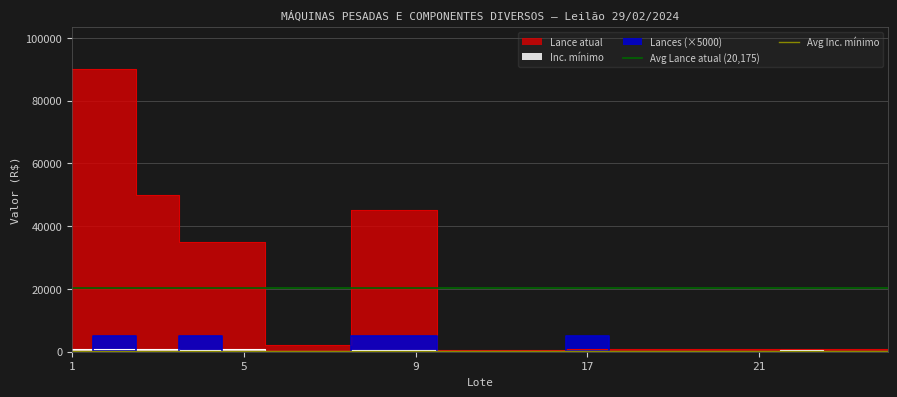

What is the sum of all Avg Inc. mínimo values?

745.0